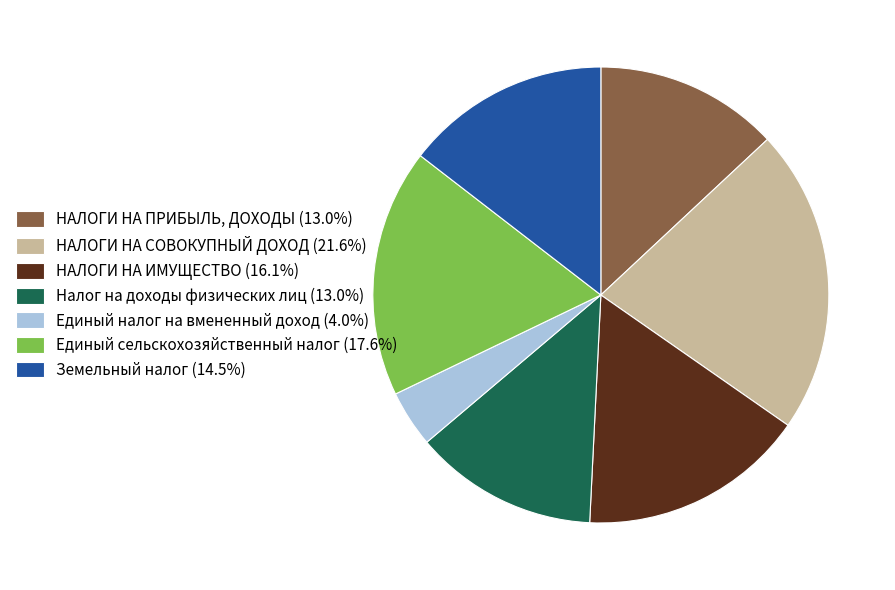

Is there any slice that represents more than half of the pie?

No